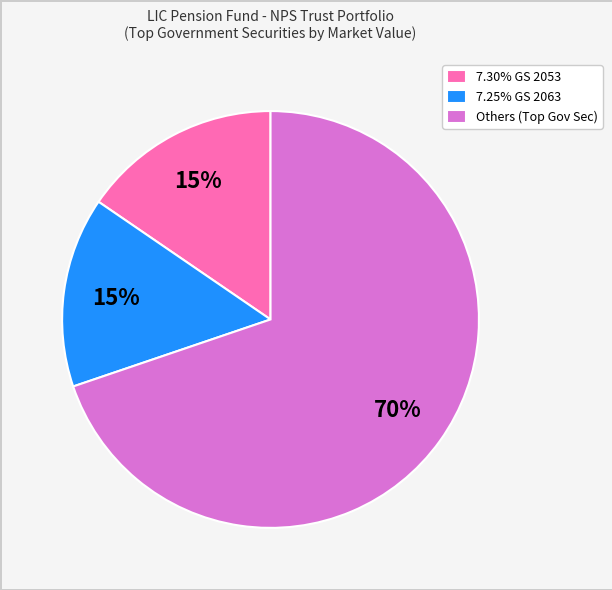

What percentage is the 7.25% GS 2063 slice, to the nearest percent?

15%